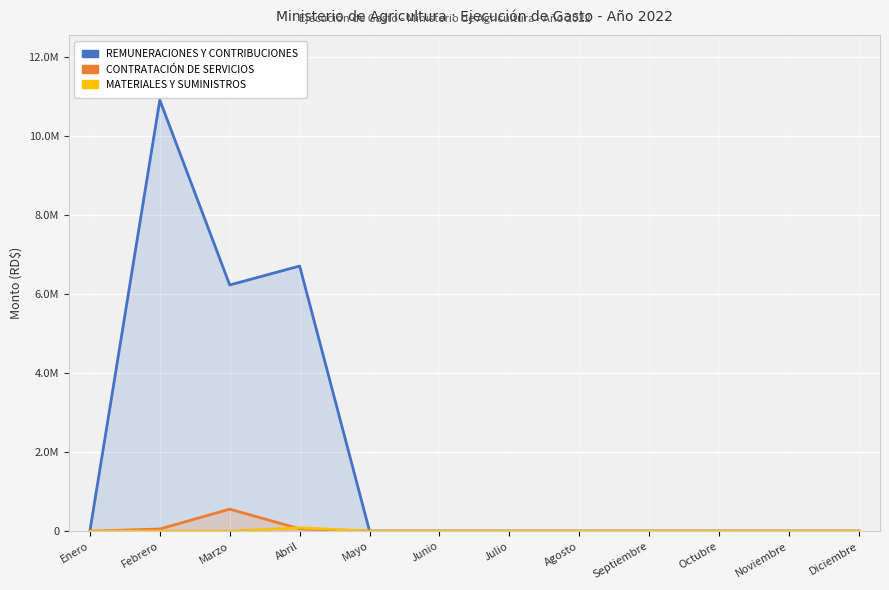

True or false: MATERIALES Y SUMINISTROS has a value of 38963.0 at Agosto.

False